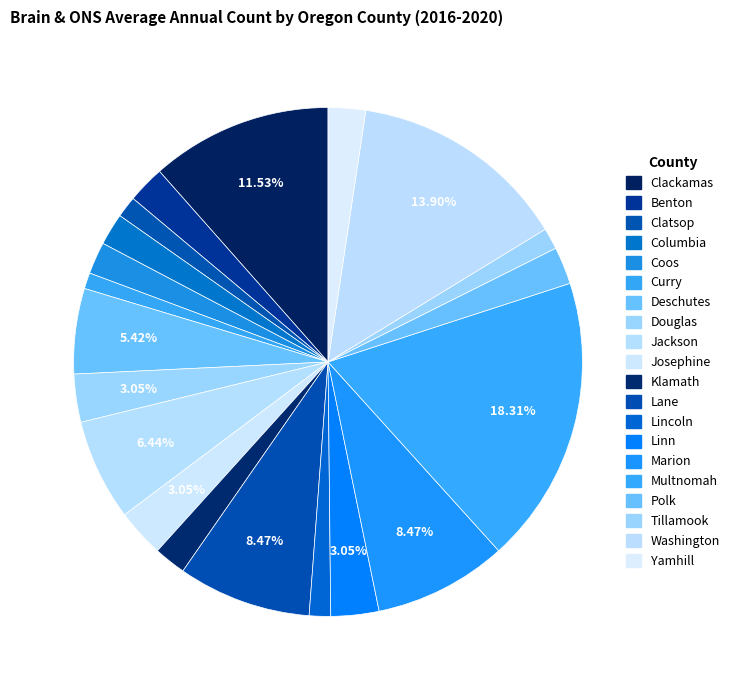

How many segments does this pie chart have?

20